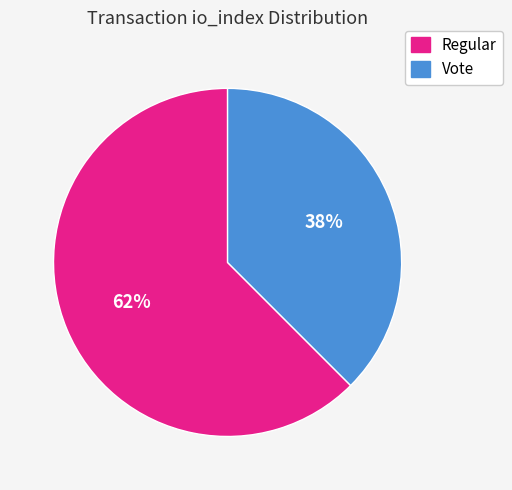

How many slices are in this pie chart?

2